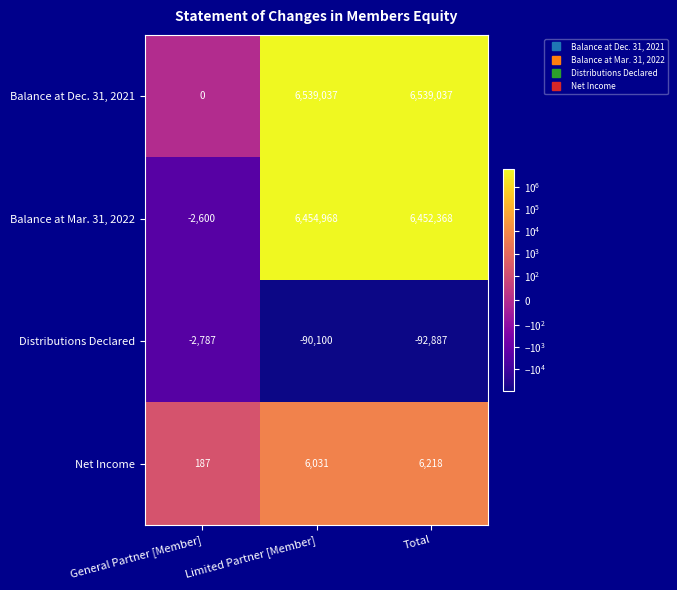

What is the approximate value of Distributions Declared at Limited Partner [Member]?

-90100